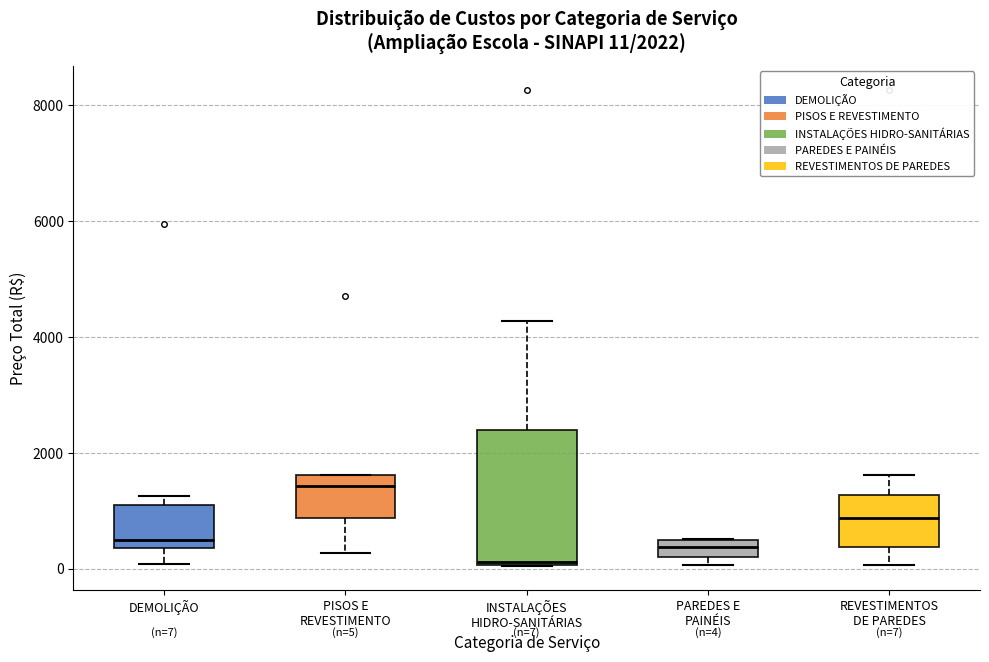

Comparing the boxes themselves (not the whiskers), which one is the tallest?

INSTALAÇÕES HIDRO-SANITÁRIAS